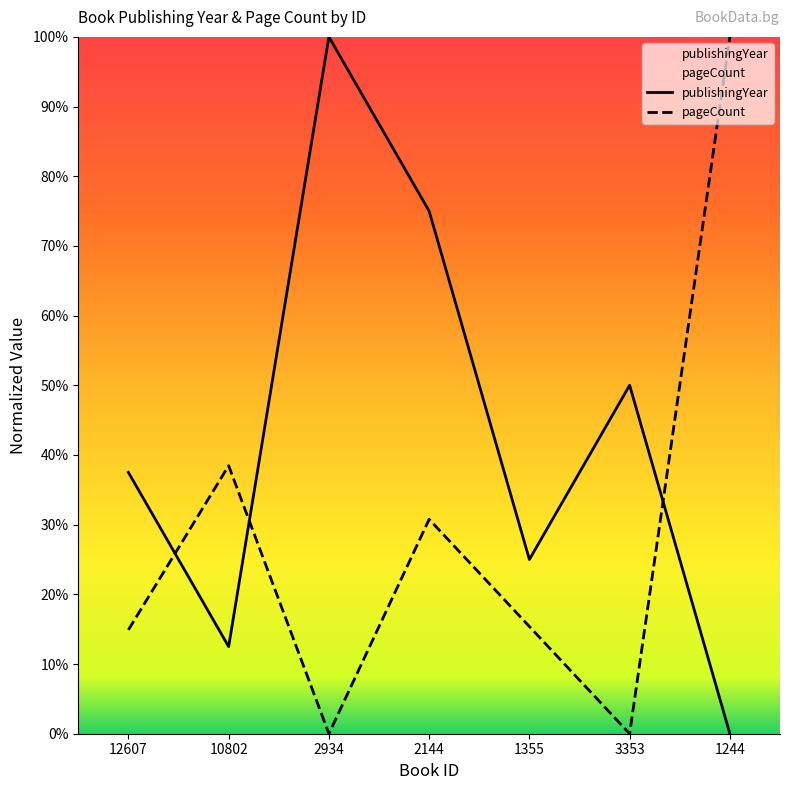

List the series in order of their peak value, lowest first.

publishingYear, pageCount